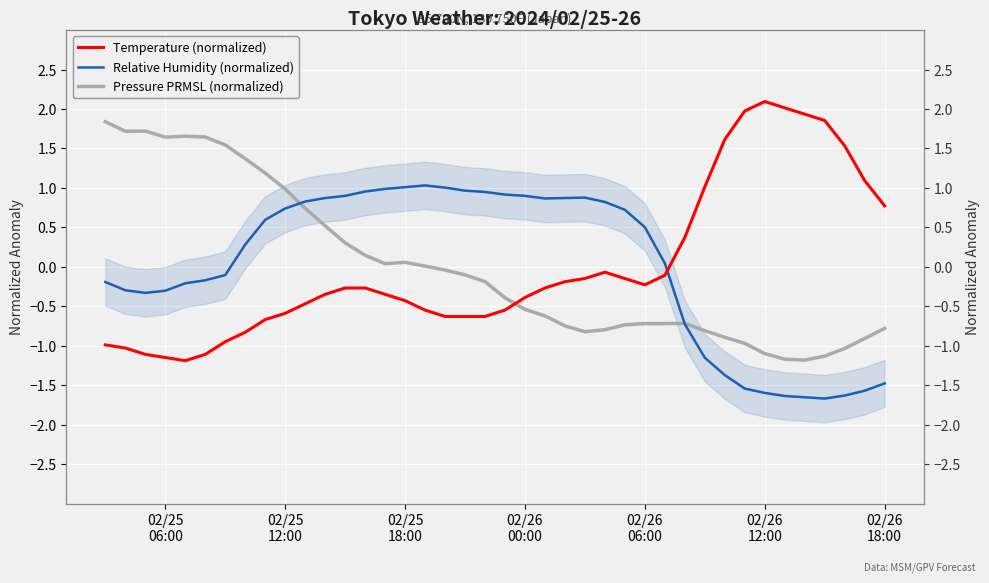

Rank the series at 02/25
12:00 from highest to lowest value.

Pressure PRMSL (normalized), Relative Humidity (normalized), Temperature (normalized)